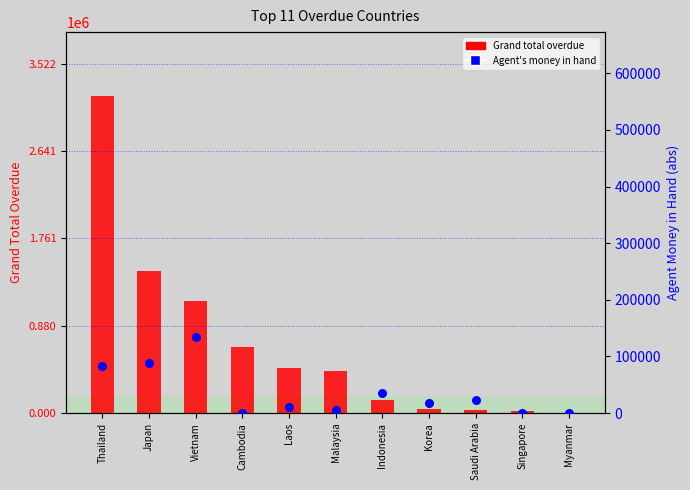

Which series contains the lowest Y value?

Grand total overdue